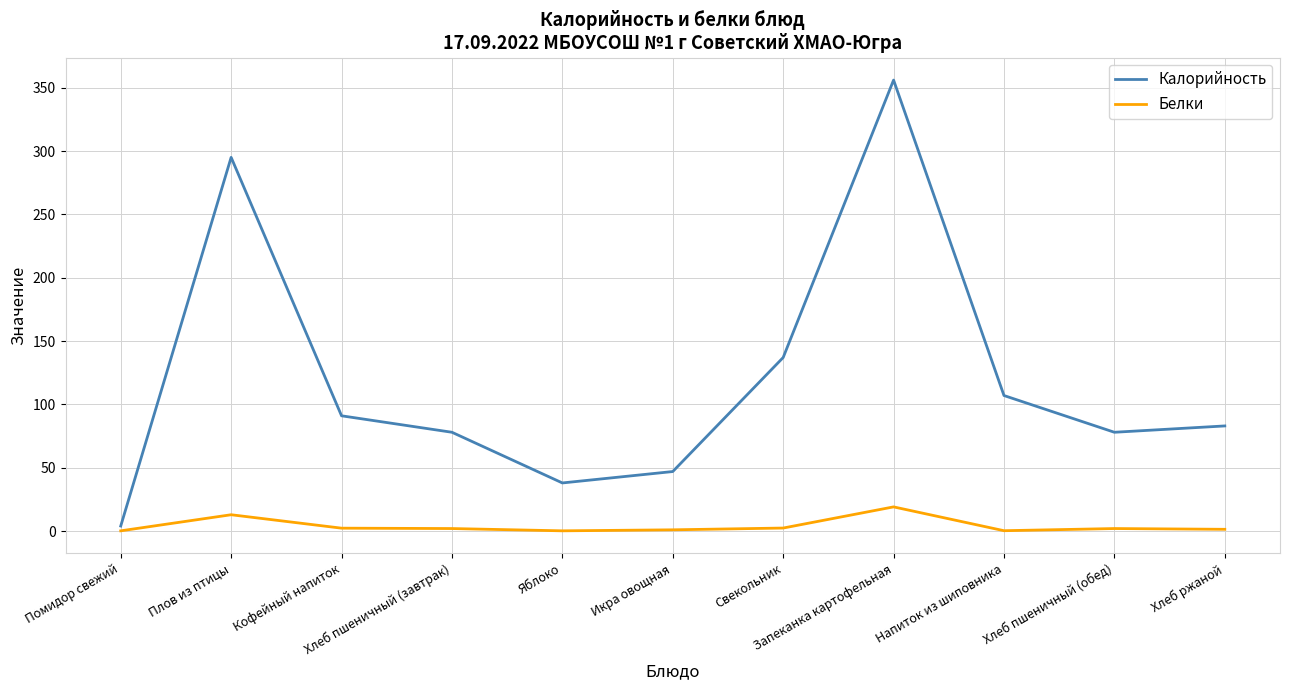

What is the average value of the Калорийность series?

119.5